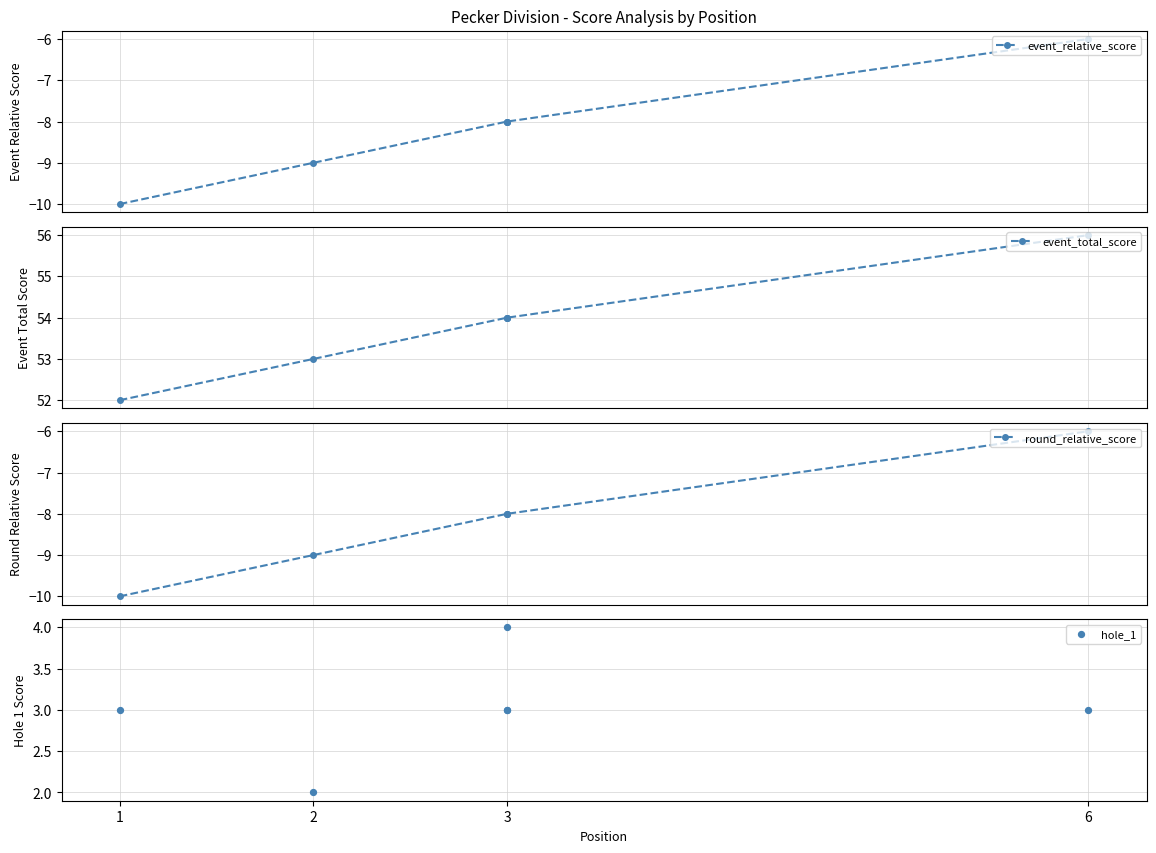

What are all the series names shown in the legend?

event_relative_score, event_total_score, round_relative_score, hole_1